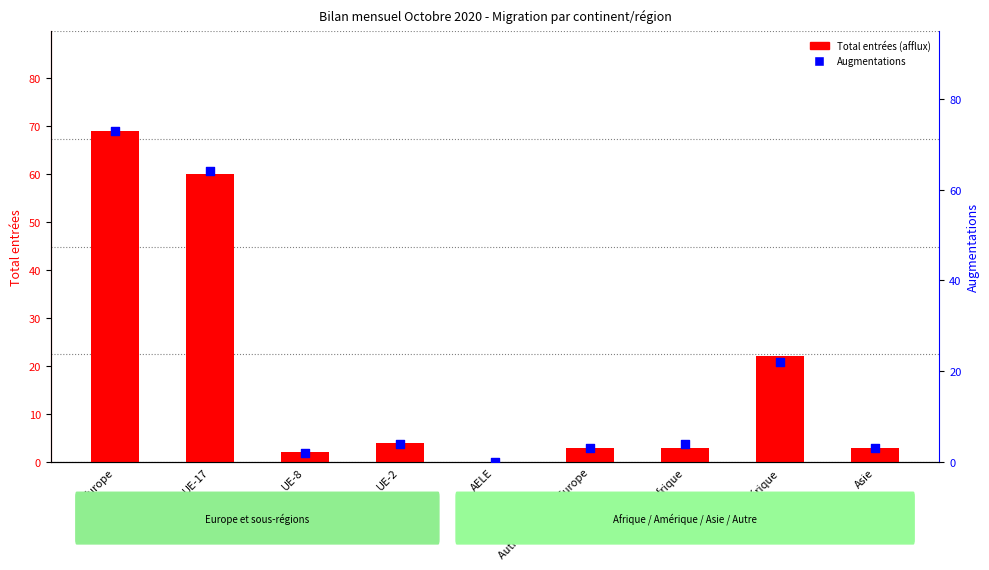

What are all the series names shown in the legend?

Total entrées (afflux), Augmentations